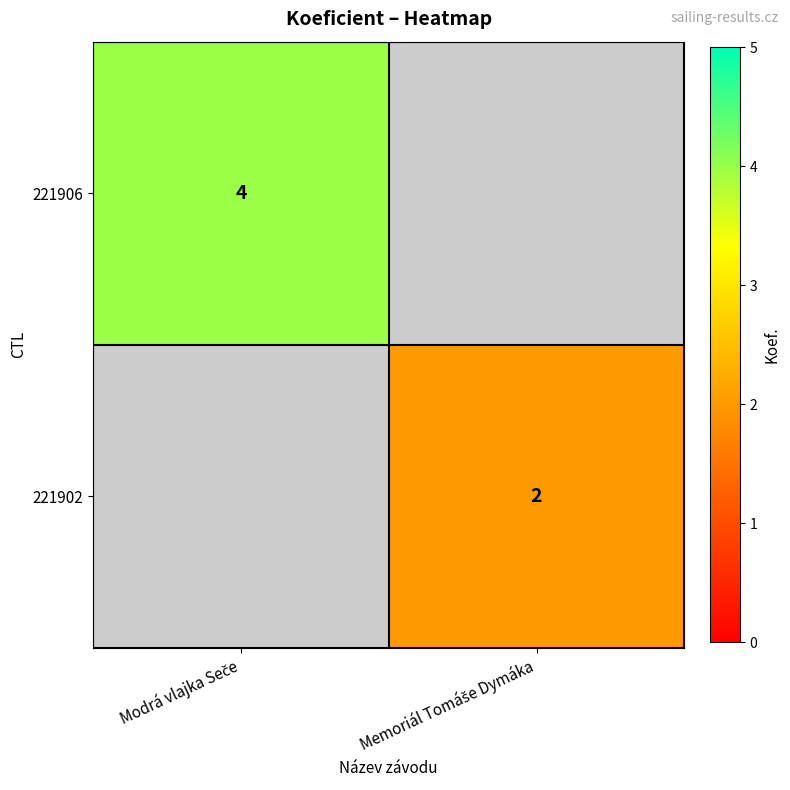

What is the smallest value displayed?

2.0